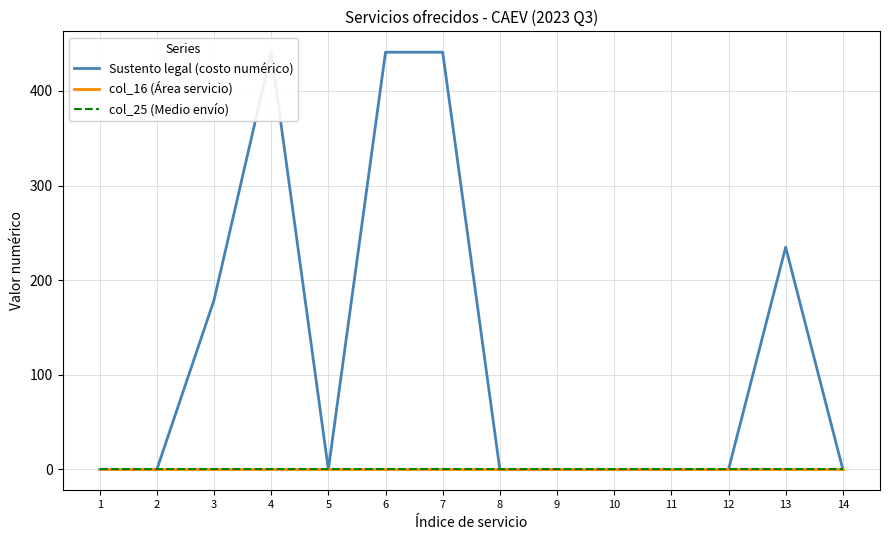

Which series has the widest spread of values?

Sustento legal (costo numérico)